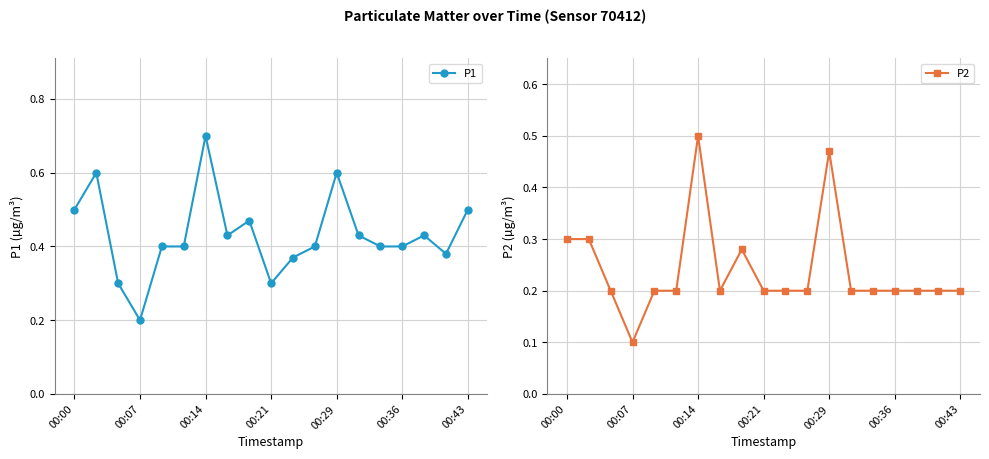

True or false: P1 and P2 cross at least once.

False